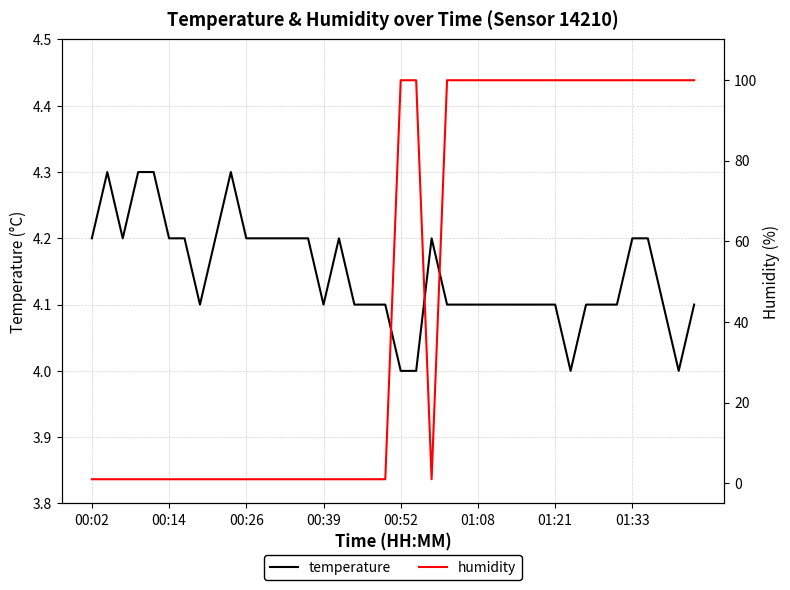

Which series ends up on top after the final intersection of temperature and humidity?

humidity